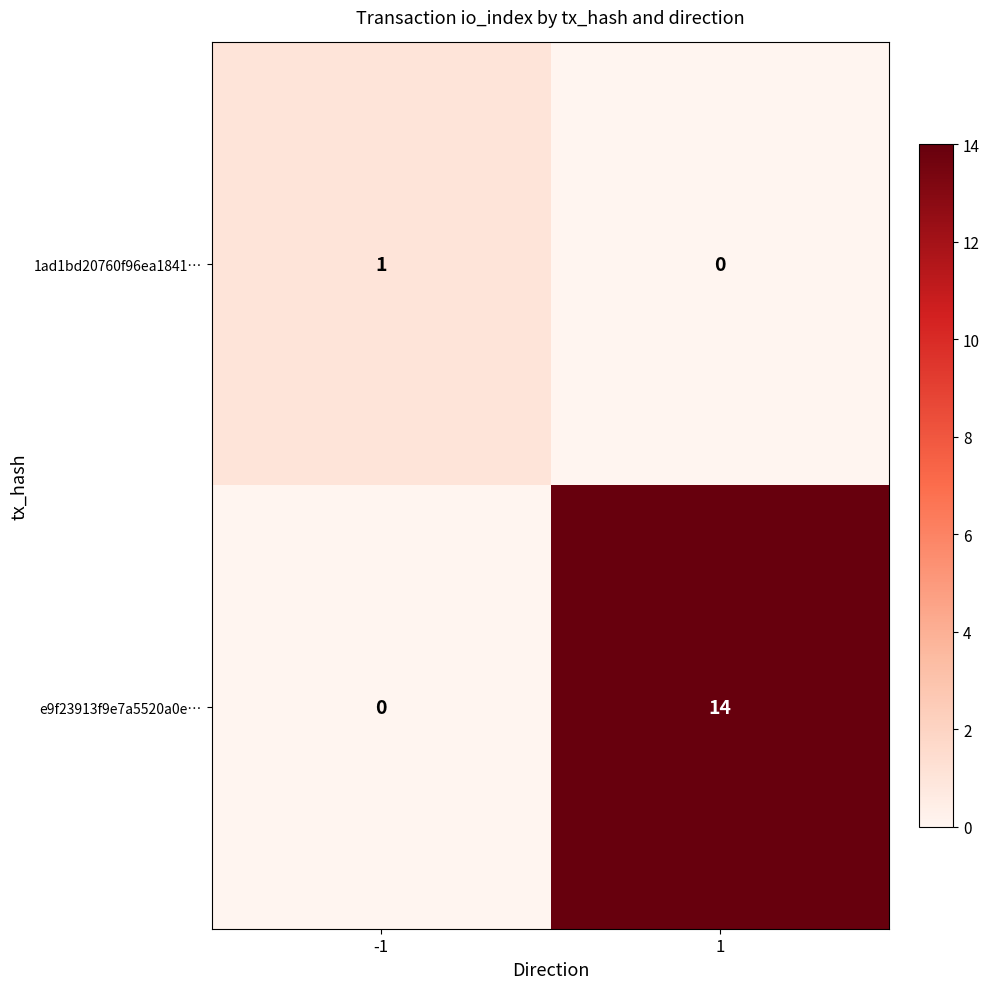

What is the greatest value displayed?

14